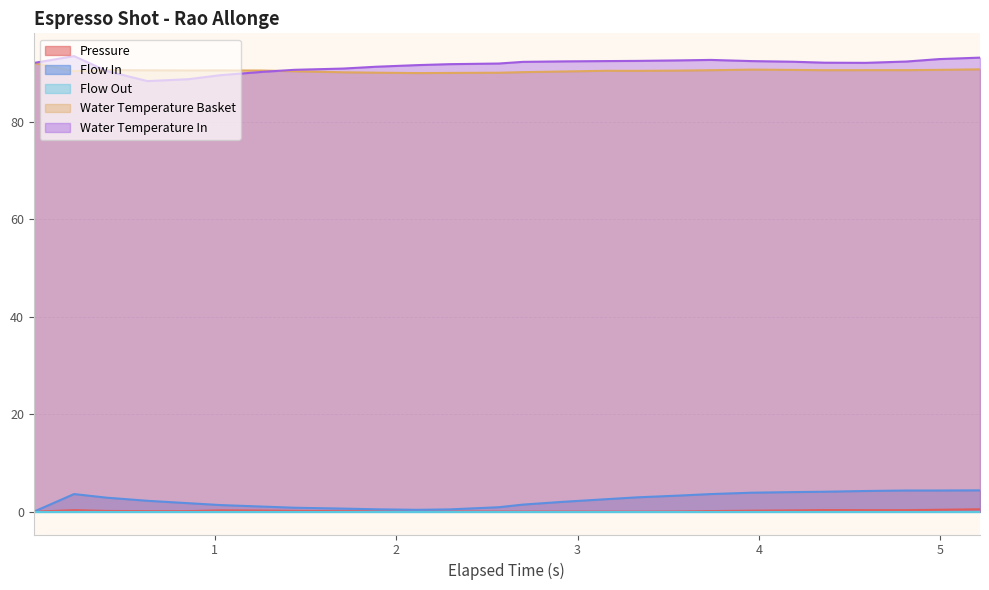

How many lines are shown in the chart?

5